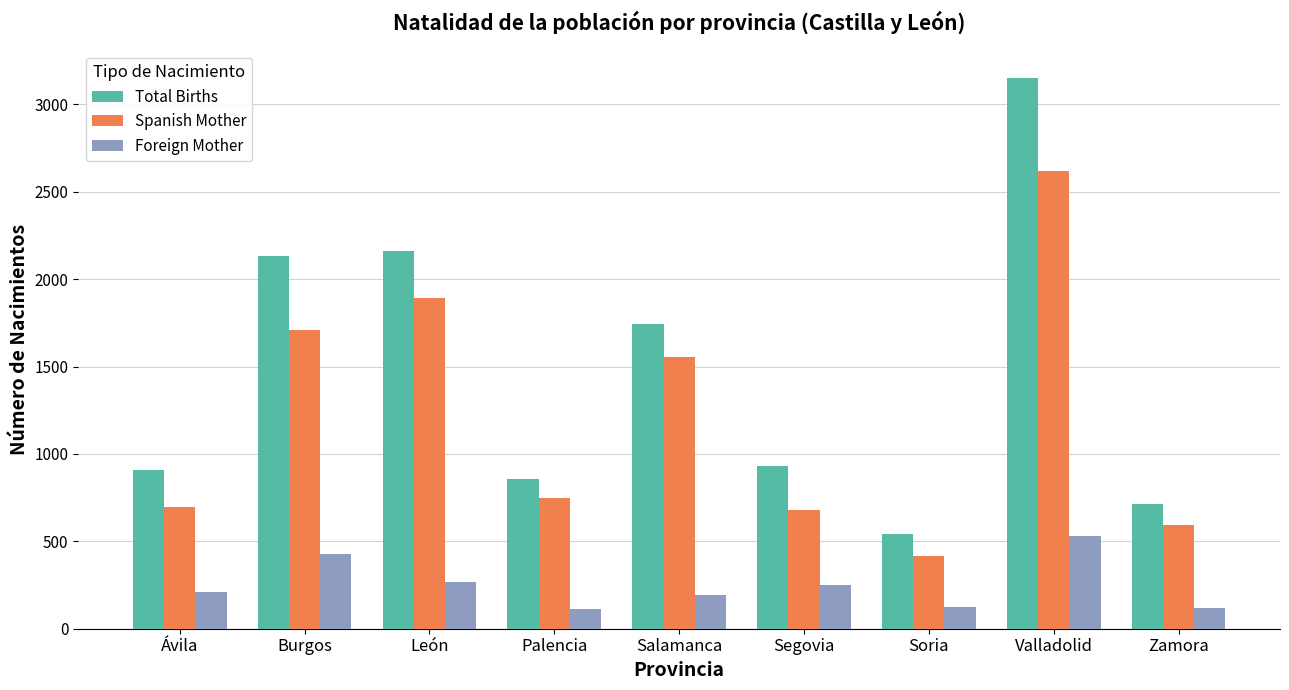

Count the number of categories in the chart.

9